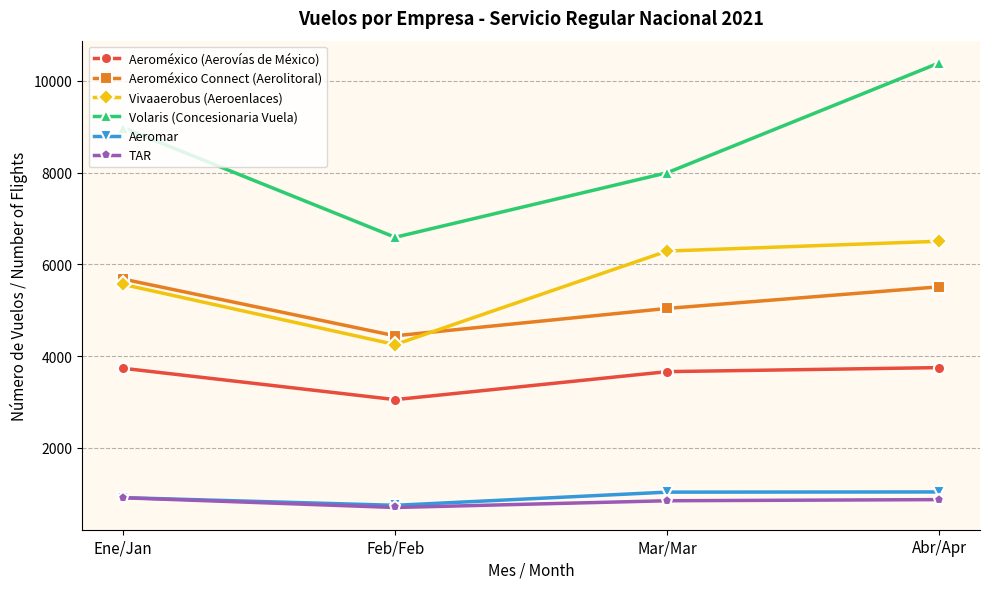

At how many categories does at least one series exceed 9331?

1